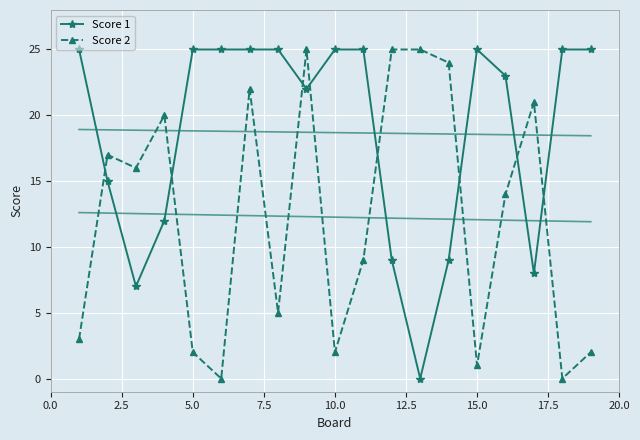

True or false: Score 1 has a value of 25 at 15.0.

True